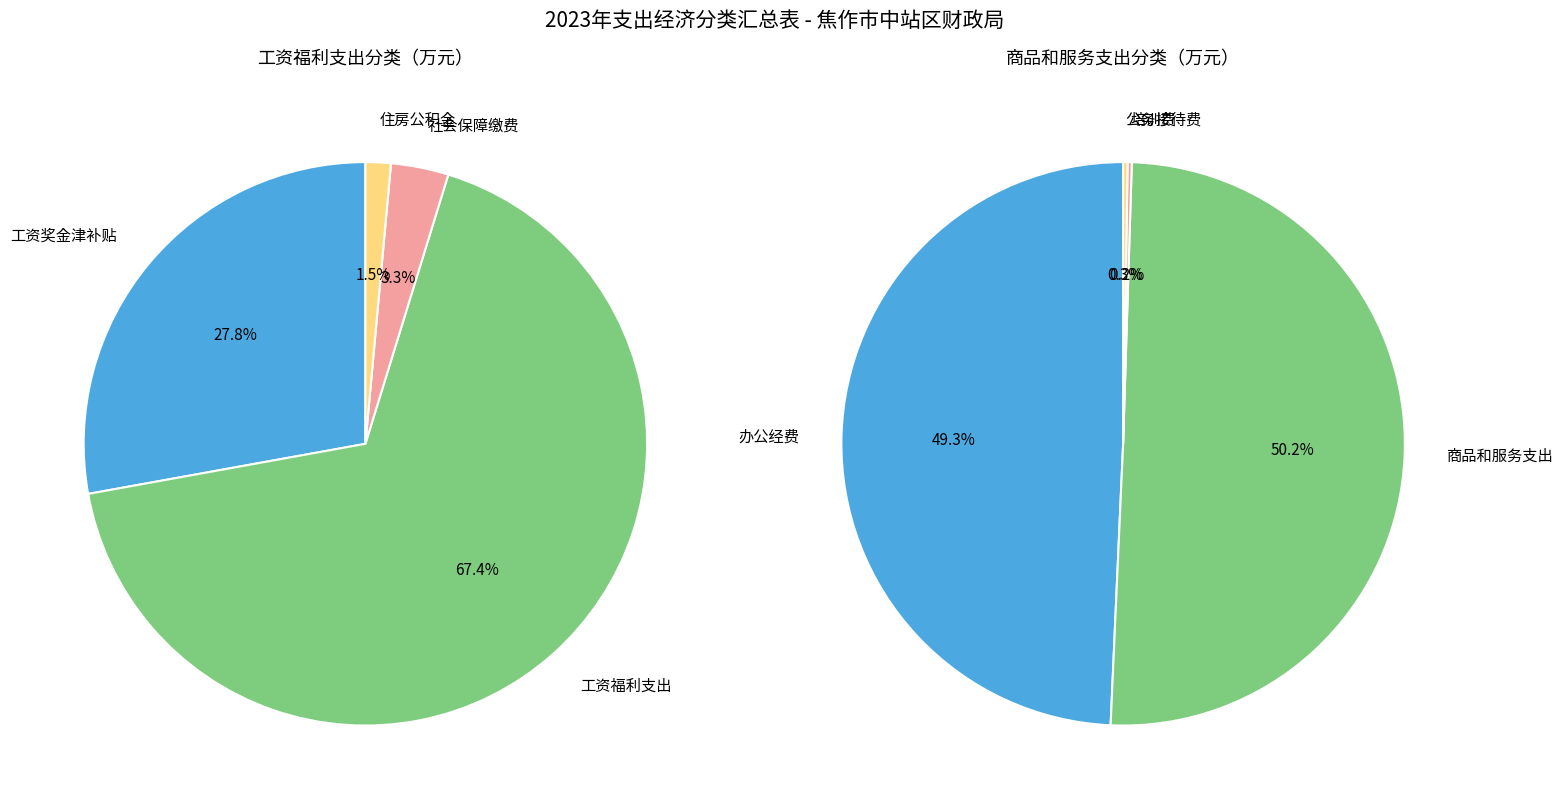

Is 2 the majority of the pie?

No